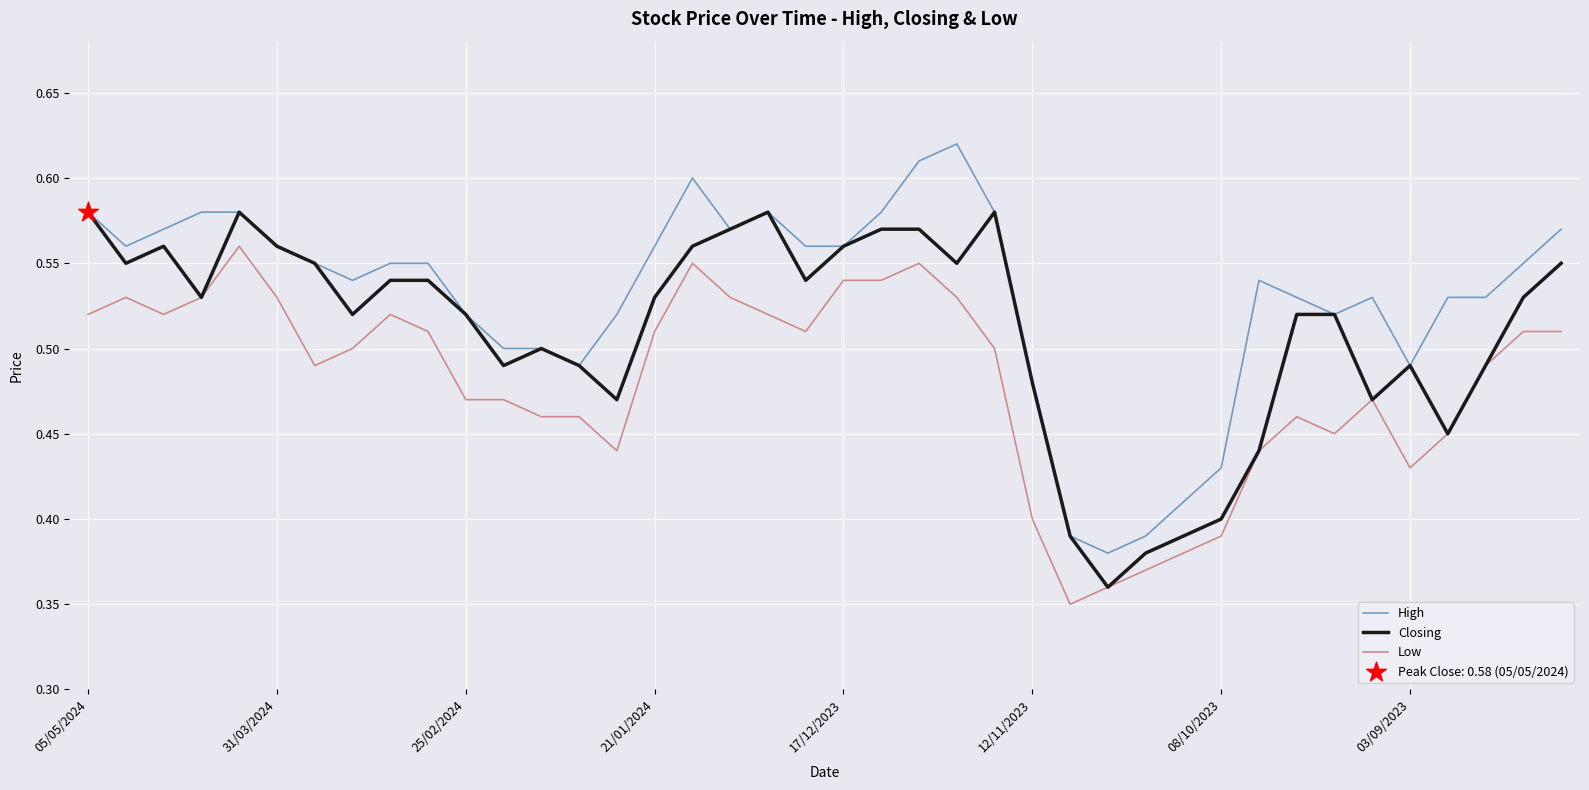

Which series has the largest total across all categories?

High